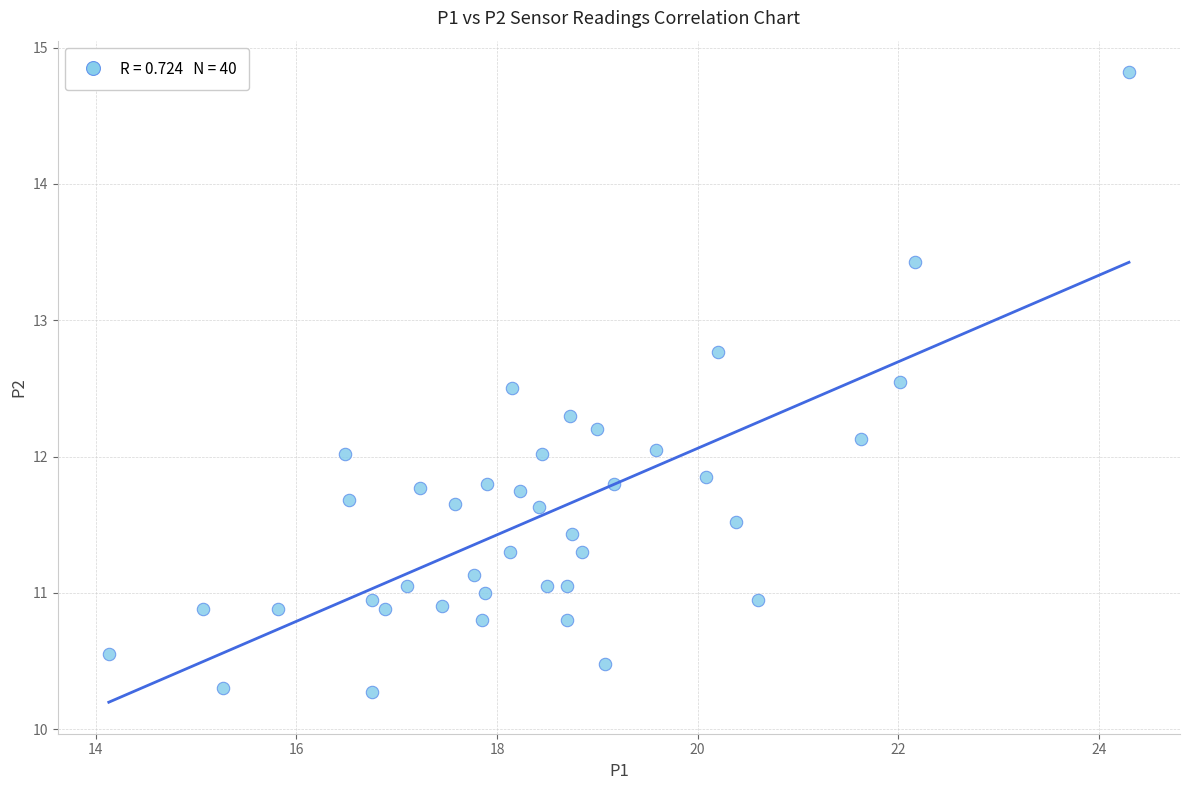

What is the range of X values (max minus min)?

10.2